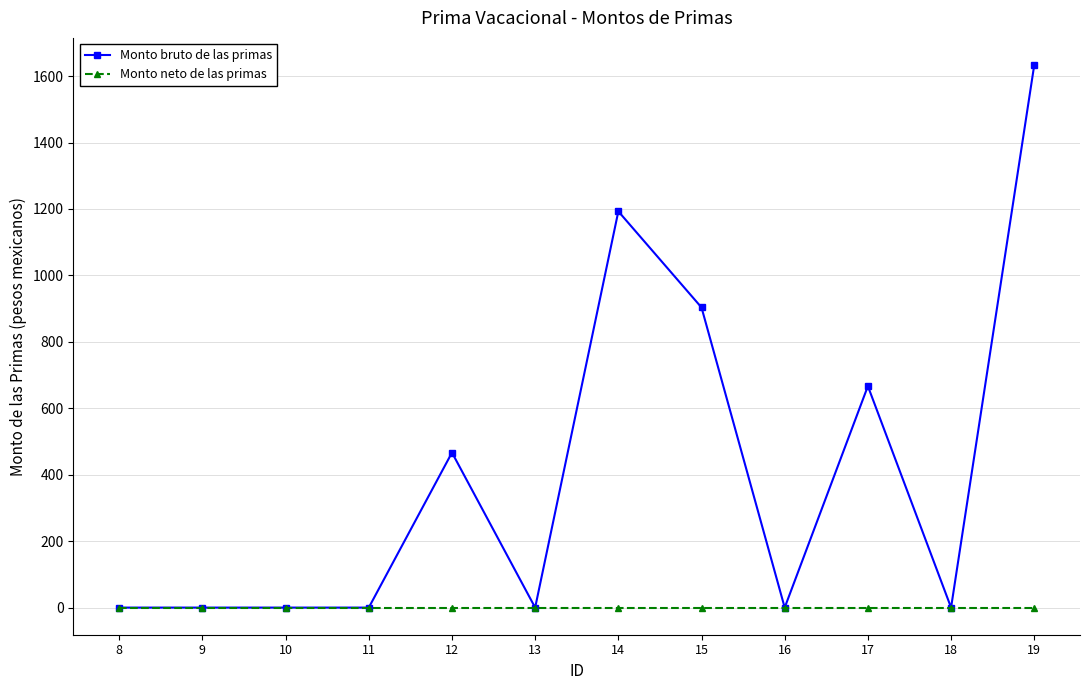

What is the difference between the Monto bruto de las primas values at 15 and 18?

903.4